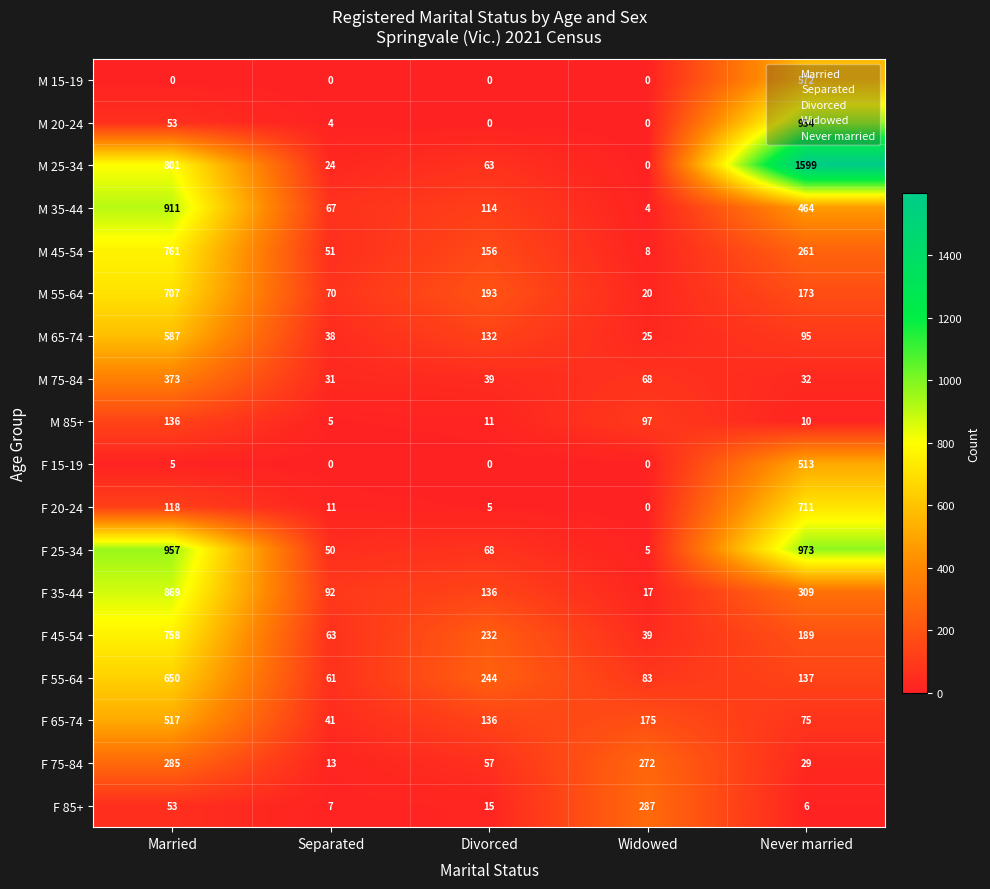

What is the sum of all M 65-74 values?

877